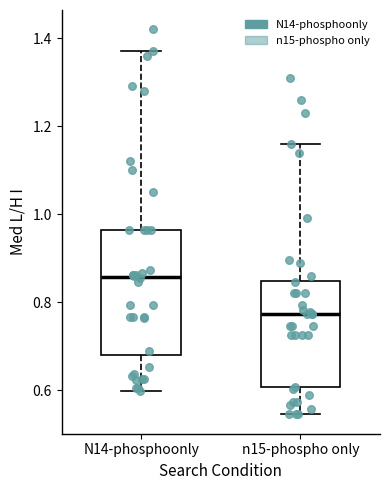

Reading left to right, read every box against the y-axis: the position of its median line, the range the box covers, and the ends of its whiskers. The values are not printed on the chart, so give them approximately, as read against the axis.

N14-phosphoonly: median 0.86, box 0.68 to 0.96, whiskers 0.60 to 1.38
n15-phospho only: median 0.78, box 0.60 to 0.84, whiskers 0.54 to 1.16